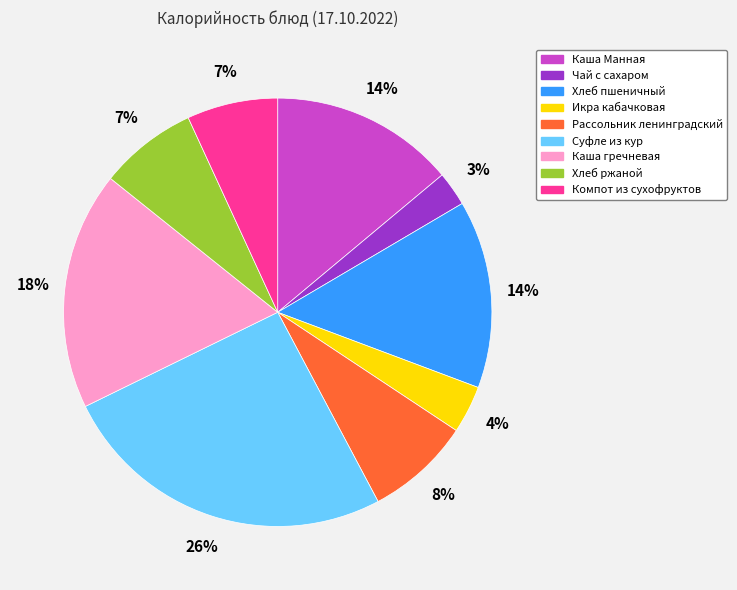

To the nearest percent, what is the difference between the Суфле из кур and Каша Манная slice percentages?

12%